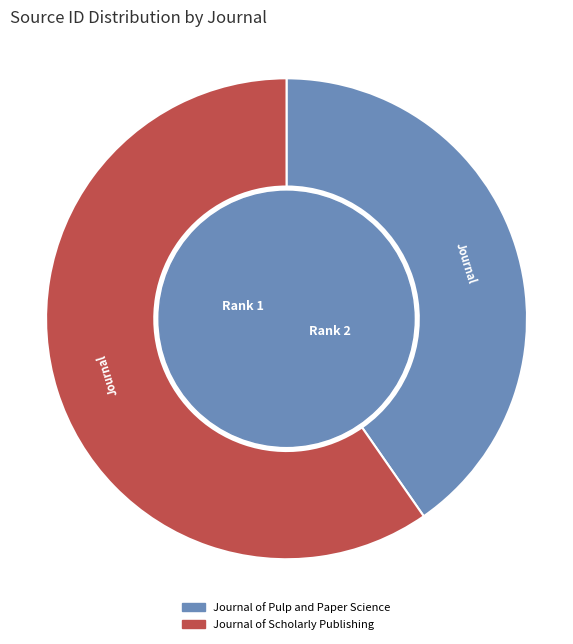

Between Journal of Pulp and Paper Science and Journal of Scholarly Publishing, which is larger?

Journal of Scholarly Publishing